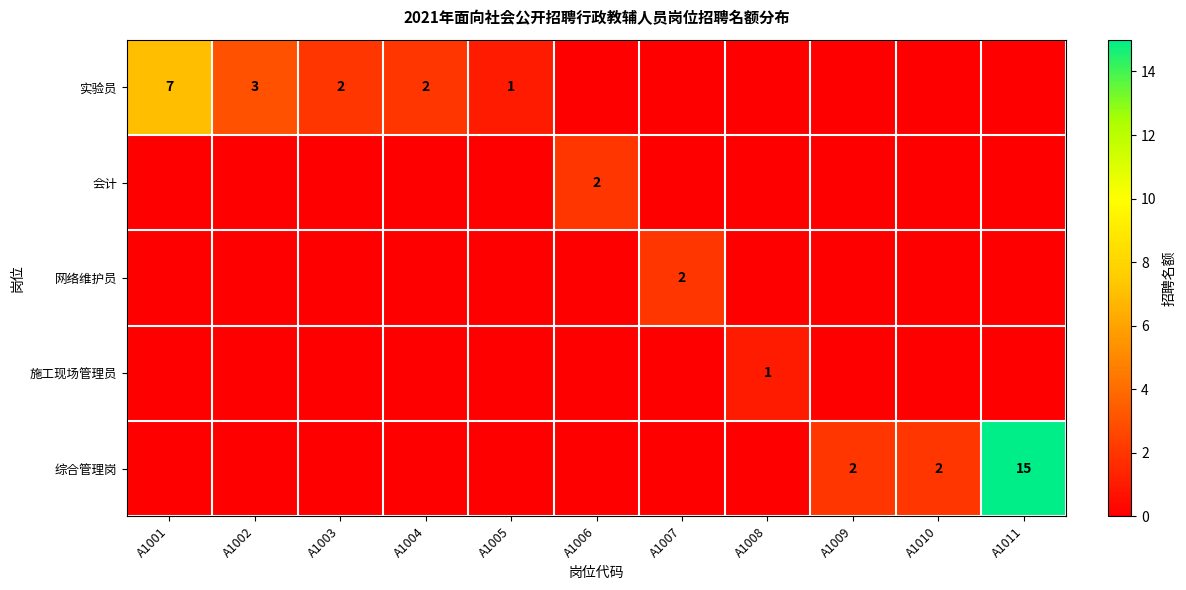

True or false: 实验员 has a value of 2 at A1003.

True